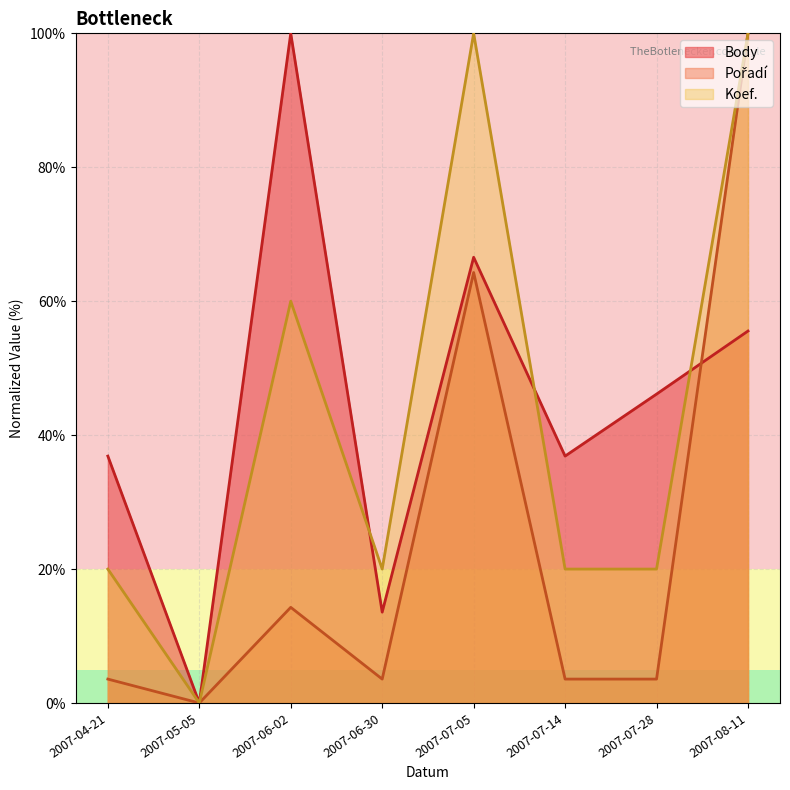

How many values in the Body series are below 46?

4